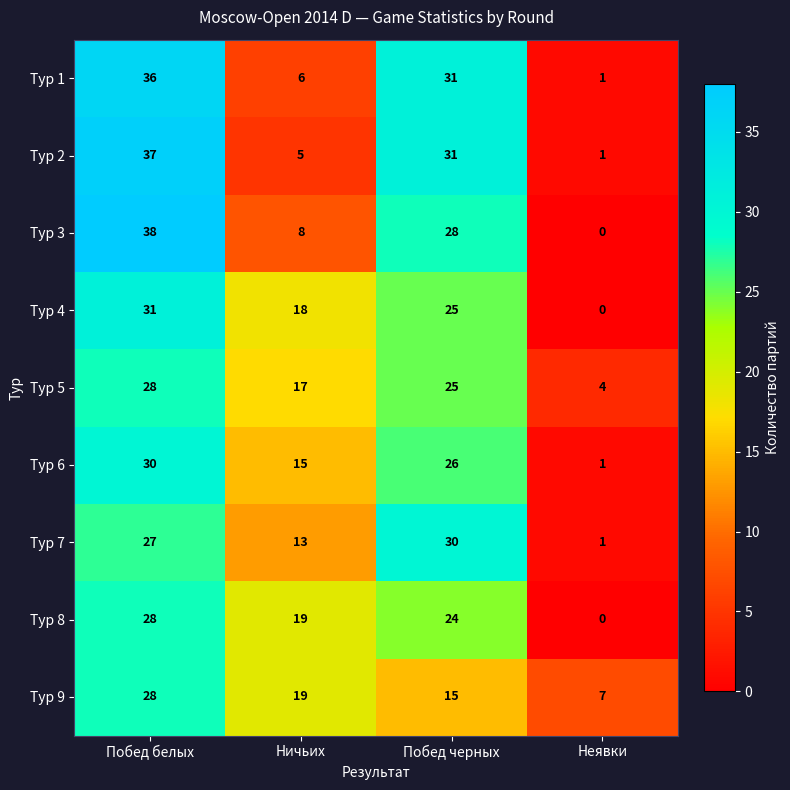

How many values in the Тур 3 series are below 28?

2